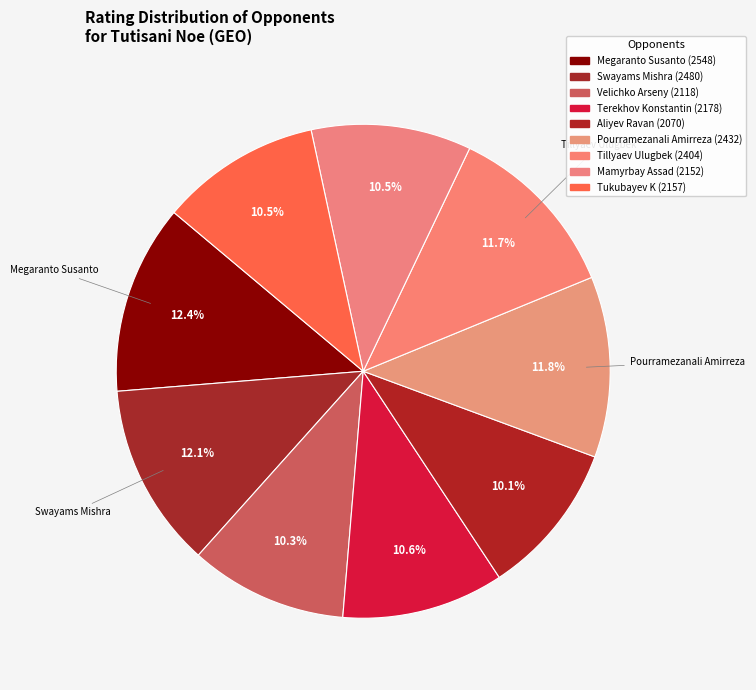

How many slices are in this pie chart?

9